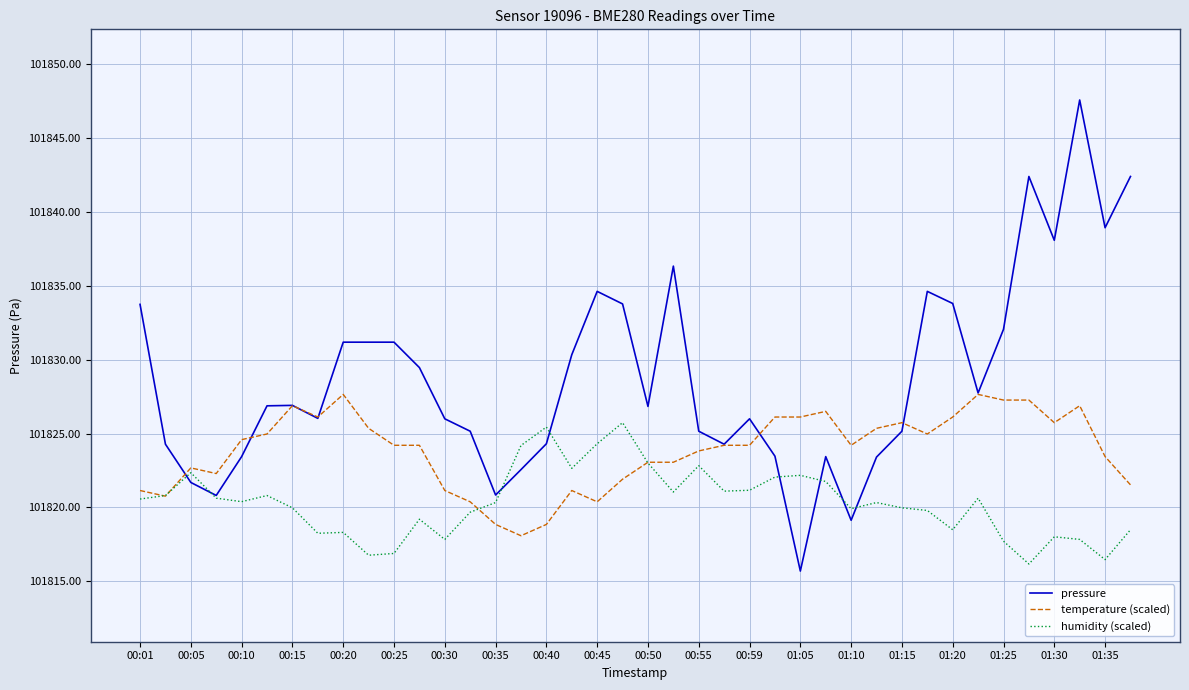

Which series has the largest range (max minus min)?

pressure